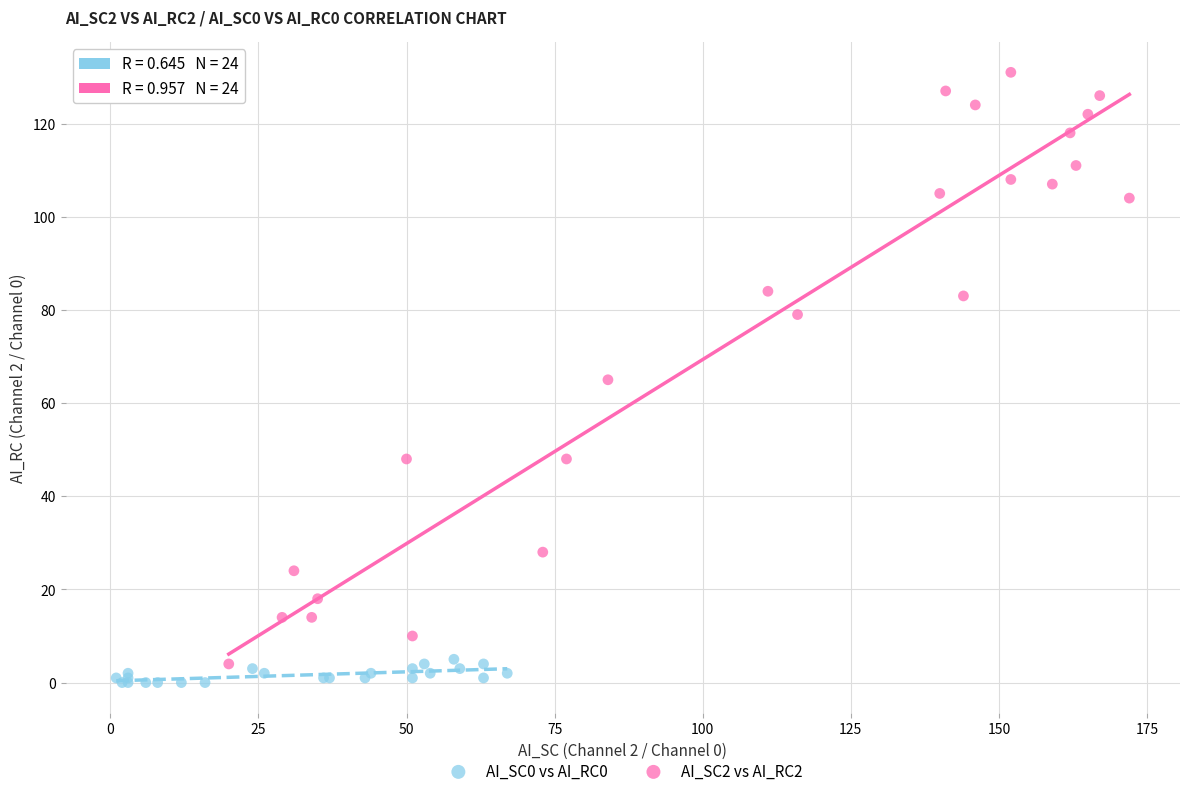

Which series has the widest spread of Y values?

AI_SC2 vs AI_RC2